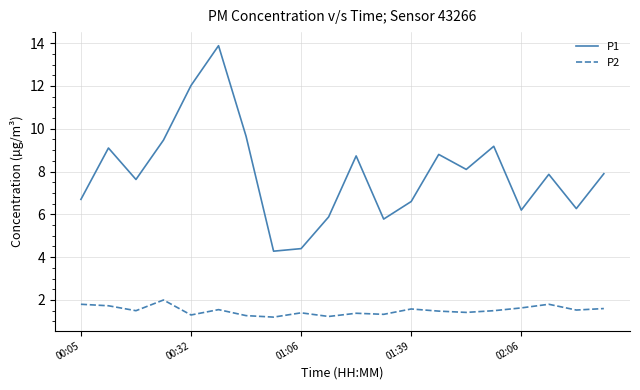

How many interior local peaks does the P1 series have?

6